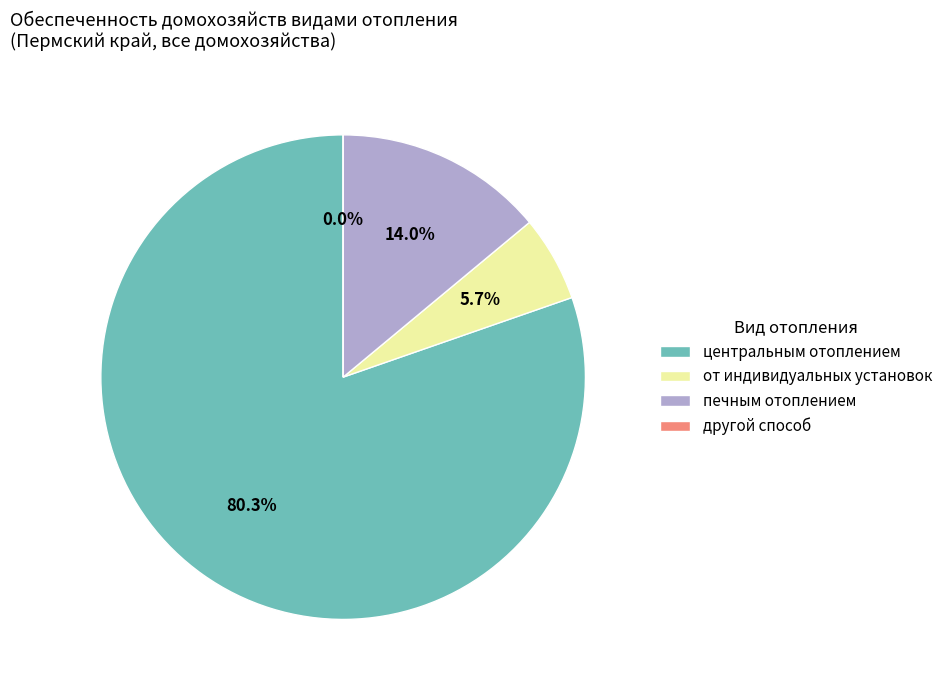

What is the change in value from центральным отоплением to печным отоплением?

-66.4